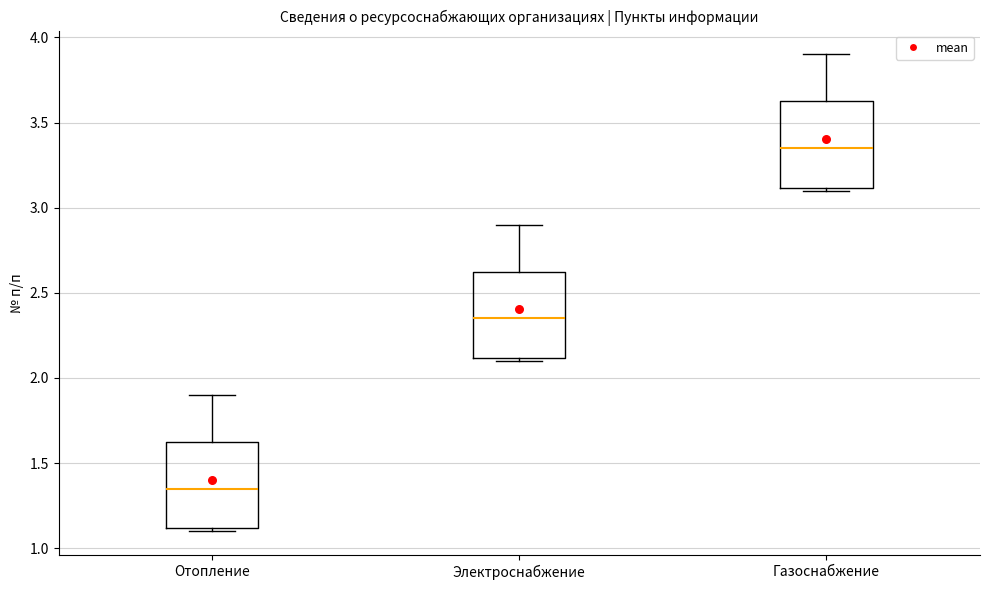

Reading left to right, read every box against the y-axis: the position of its median line, the range the box covers, and the ends of its whiskers. The values are not printed on the chart, so give them approximately, as read against the axis.

Отопление: median 1.35, box 1.10 to 1.65, whiskers 1.10 (just below the box's lower edge) to 1.90
Электроснабжение: median 2.35, box 2.10 to 2.65, whiskers 2.10 (just below the box's lower edge) to 2.90
Газоснабжение: median 3.35, box 3.10 to 3.65, whiskers 3.10 (just below the box's lower edge) to 3.90